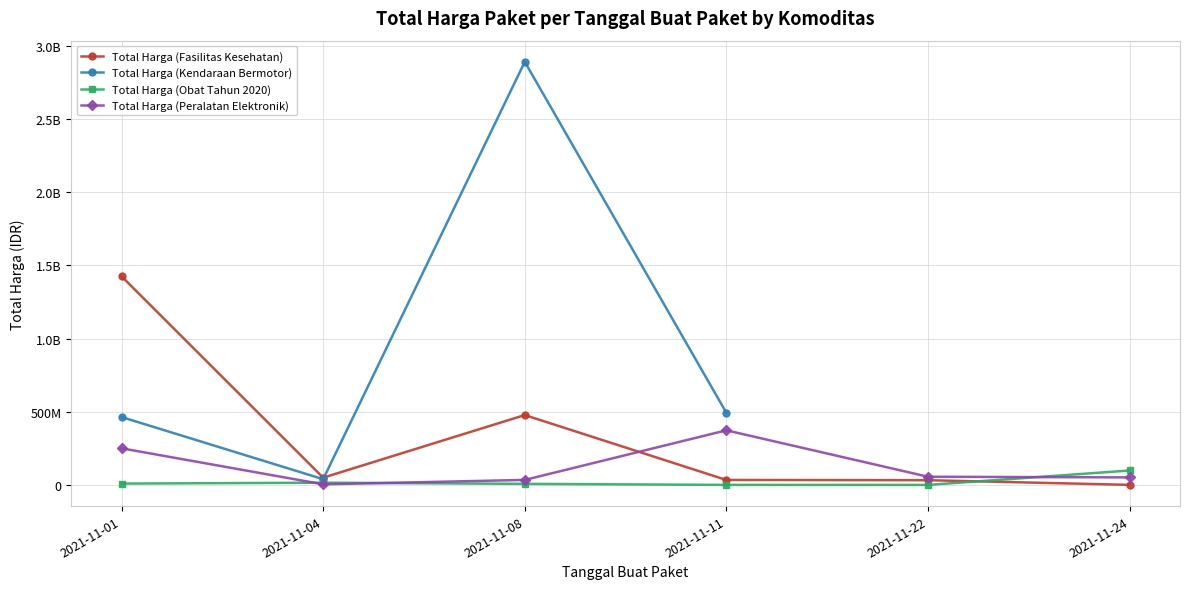

True or false: Total Harga (Obat Tahun 2020) has a value of 9180000.0 at 2021-11-01.

True